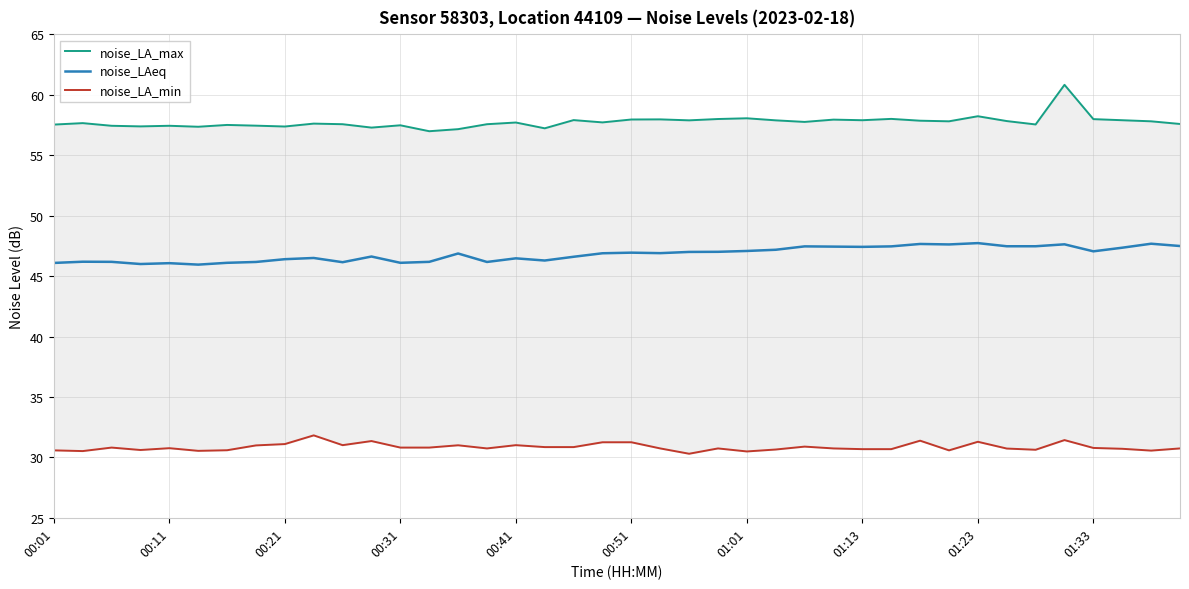

The noise_LAeq series shows 47.7 at 01:23. True or false?

True